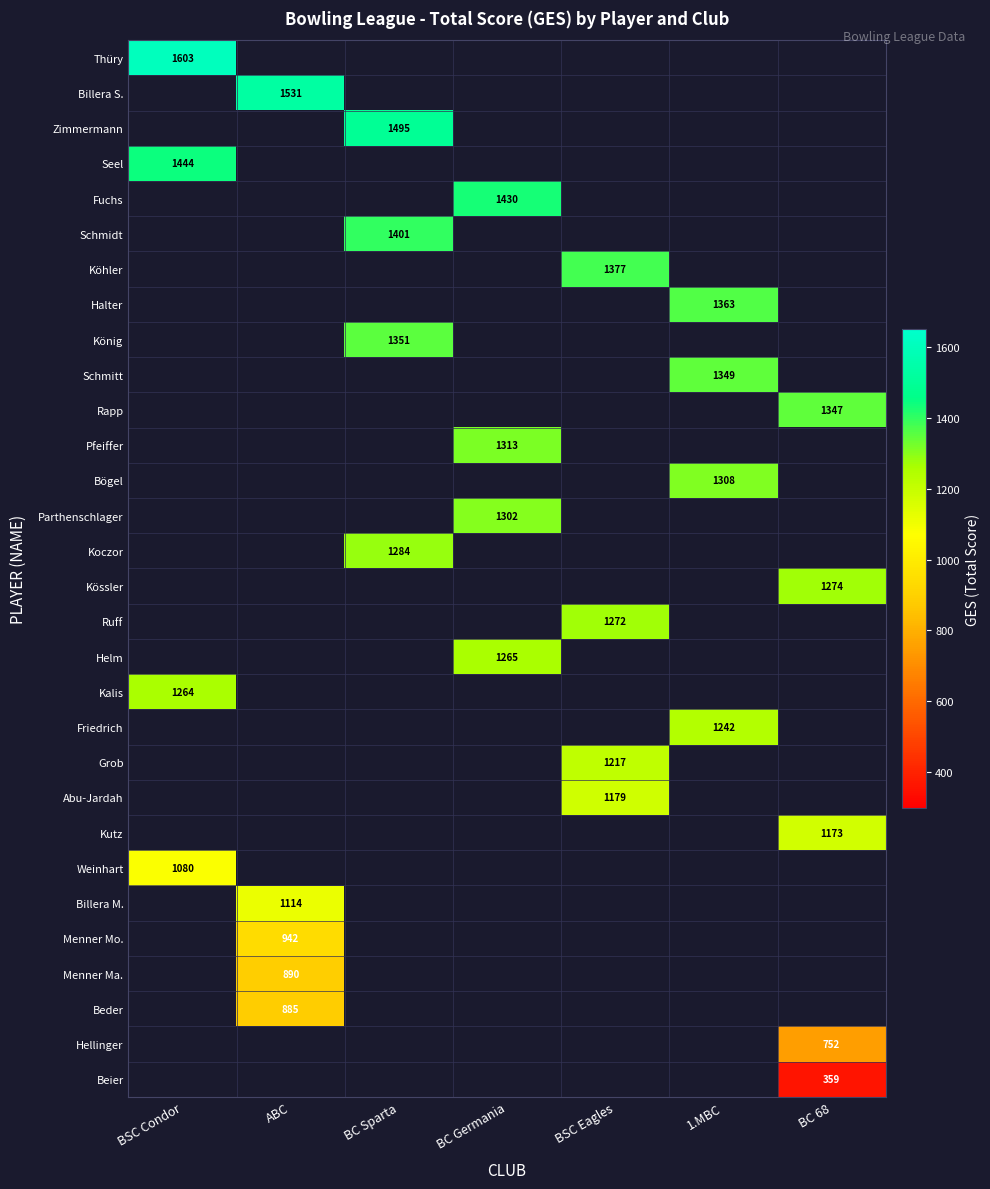

What is the maximum value shown in the chart?

1603.0